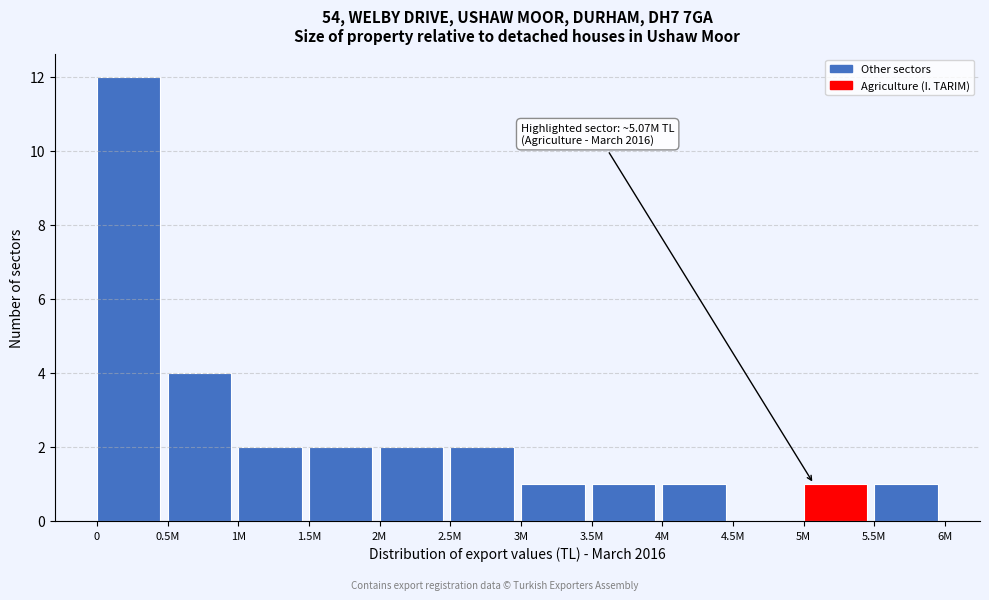

Reading left to right, transcribe all the data shown in this chart.

0=12	0.5M=4	1M=2	1.5M=2	2M=2	2.5M=2	3M=1	3.5M=1	4M=1	4.5M=0	5M=1	5.5M=1